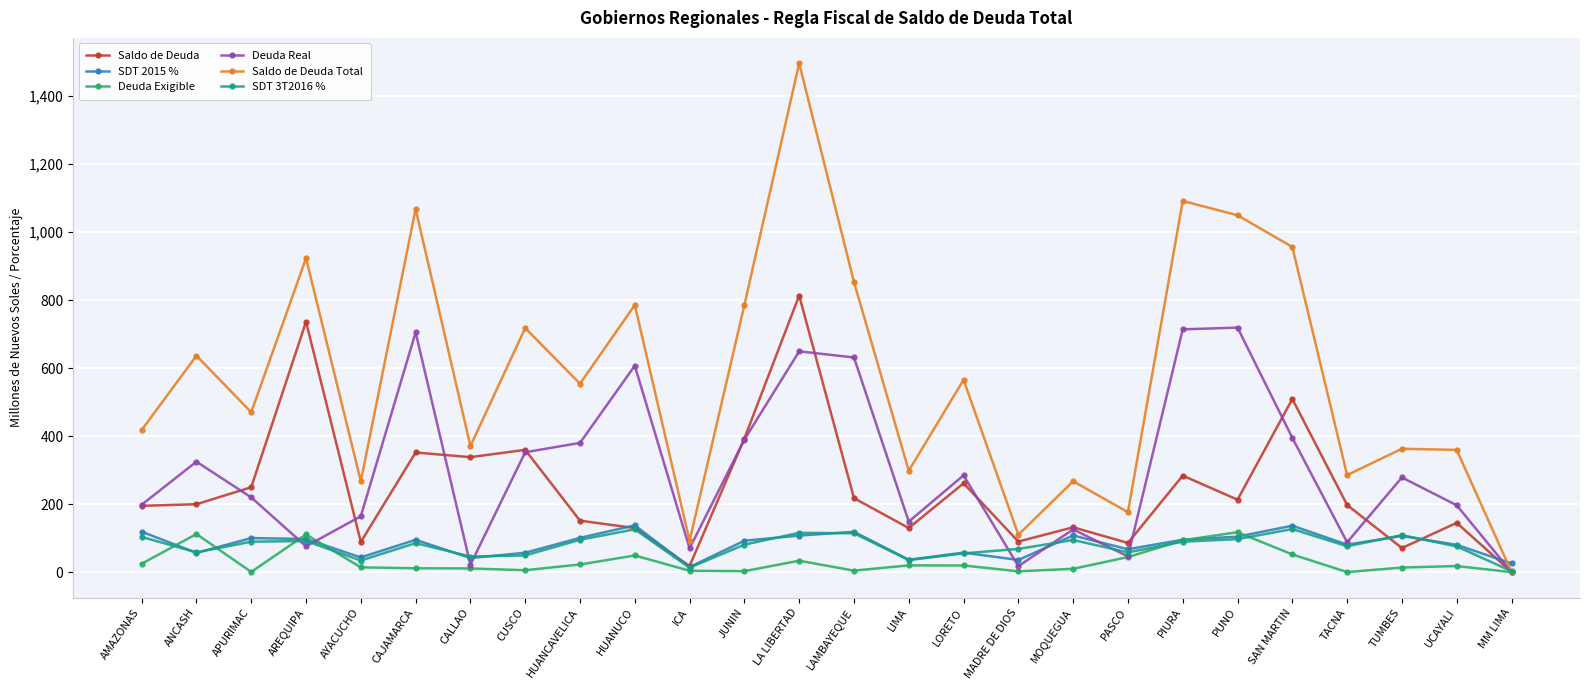

Where is the first local minimum for Deuda Exigible?

APURIMAC